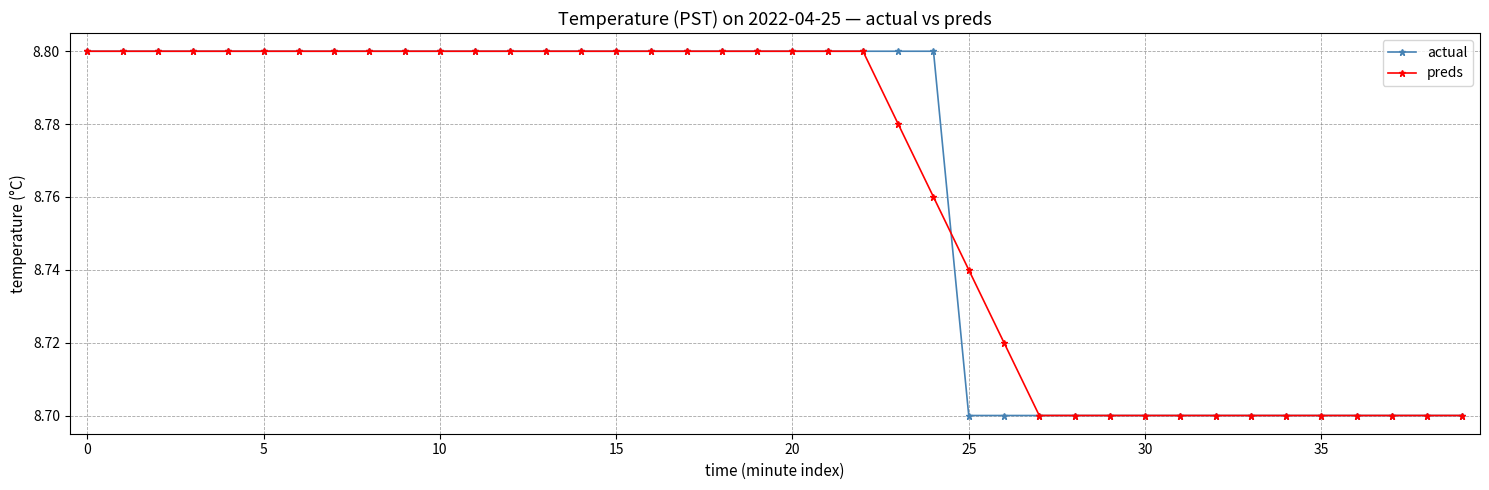

At how many categories does at least one series exceed 8?

40